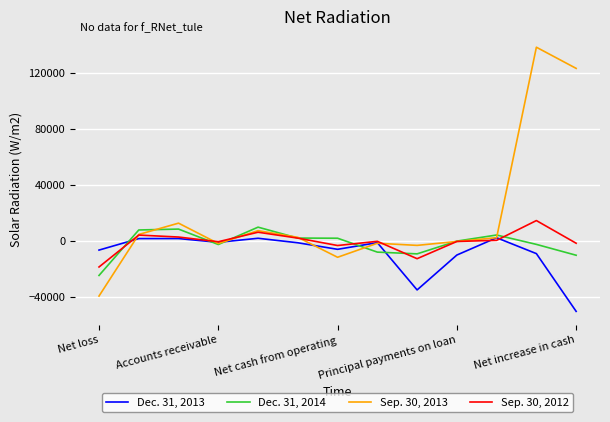

Which series has the largest range (max minus min)?

Sep. 30, 2013